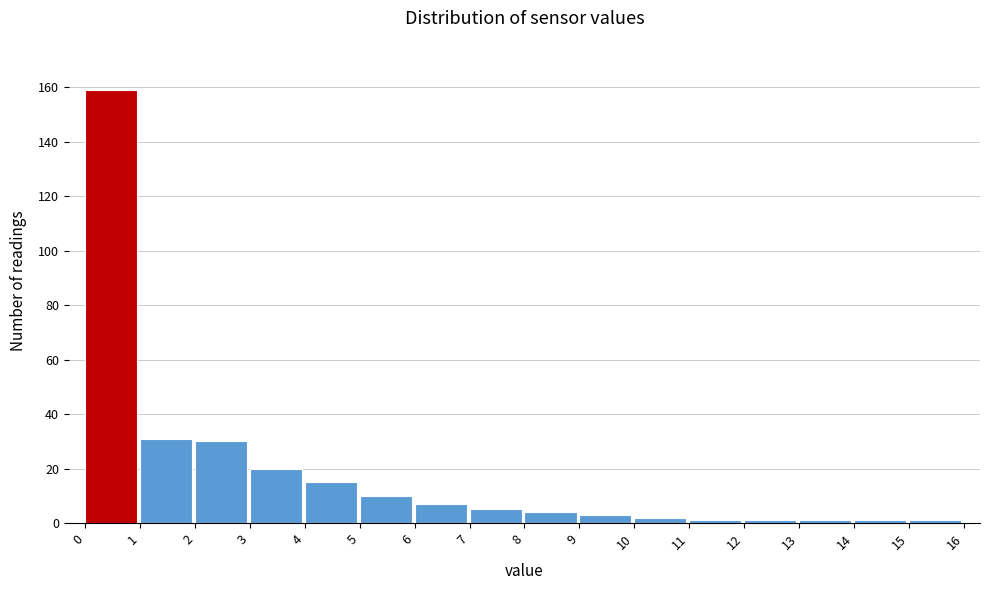

Reading left to right, list every bar in this chart as the range it spans on the x-axis followed by its height. The values are not printed on the chart, so give them approximately, as read against the axis.

0 to 1: 160
1 to 2: 32
2 to 3: 30
3 to 4: 20
4 to 5: 16
5 to 6: 10
6 to 7: 8
7 to 8: 6
8 to 9: 4
9 to 10: 4
10 to 11: 2
11 to 12: under 2
12 to 13: under 2
13 to 14: under 2
14 to 15: under 2
15 to 16: under 2